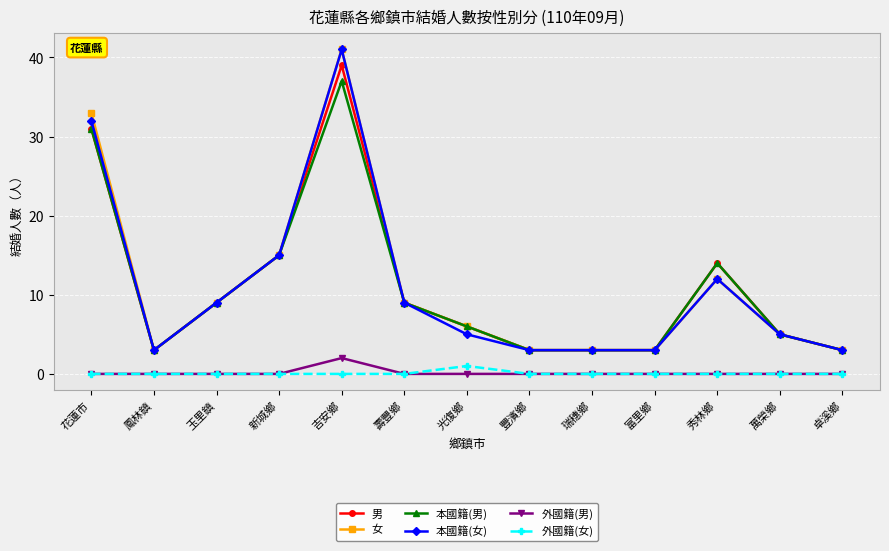

At which category is the sum across all series the highest?

吉安鄉